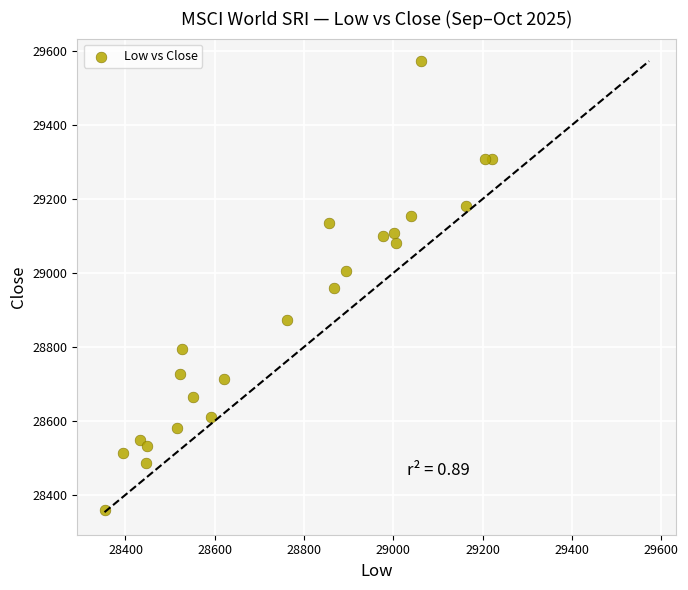

What is the range of Y values (max minus min)?

1213